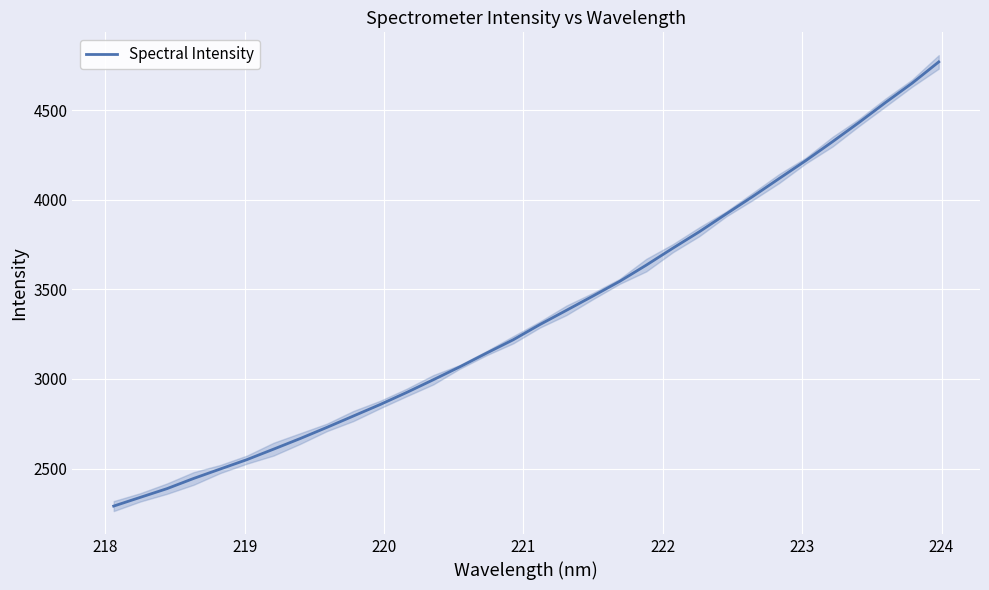

True or false: there are more than 0 points higher than both neighbors.

False